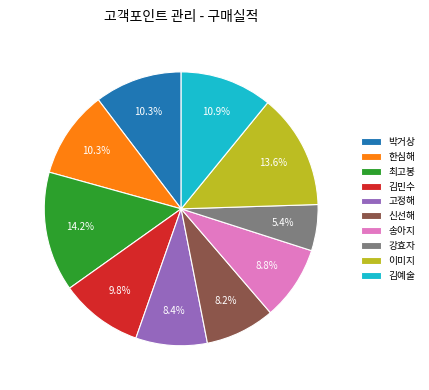

To the nearest percent, what is the average slice percentage?

10%